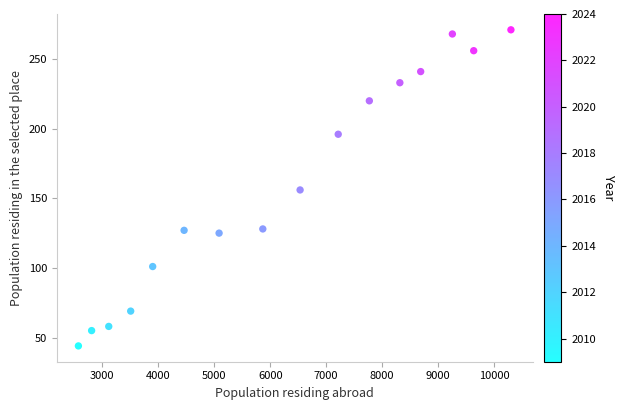

What is the range of X values (max minus min)?

7726